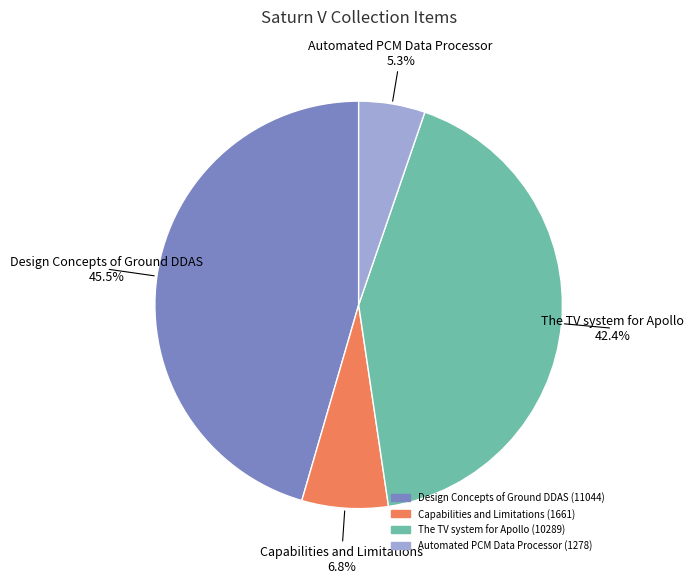

To the nearest percent, what is the difference between the Capabilities and Limitations and Automated PCM Data Processor slice percentages?

2%